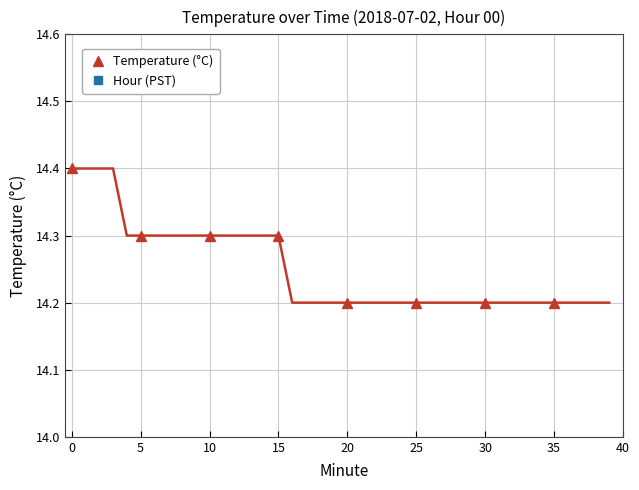

What is the value of the Temperature (°C) point at the 7th from the left?

14.2